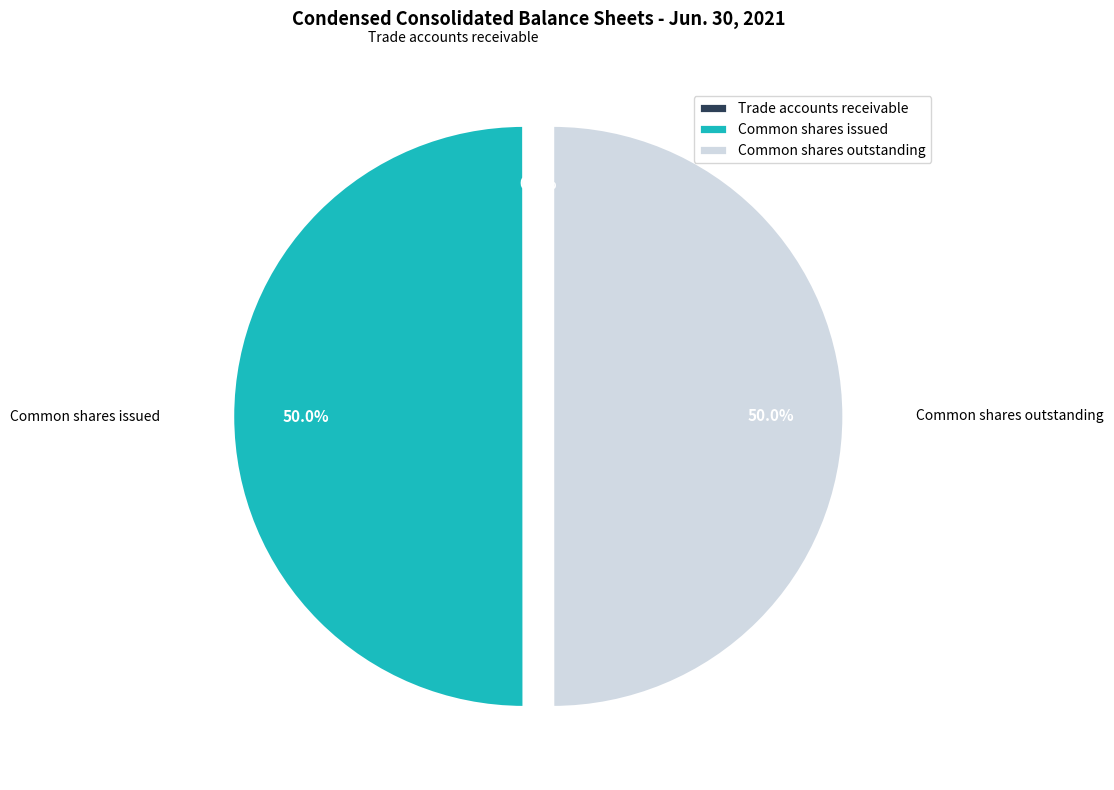

What is the ratio of the value at Common shares outstanding to the value at Common shares issued?

1.0